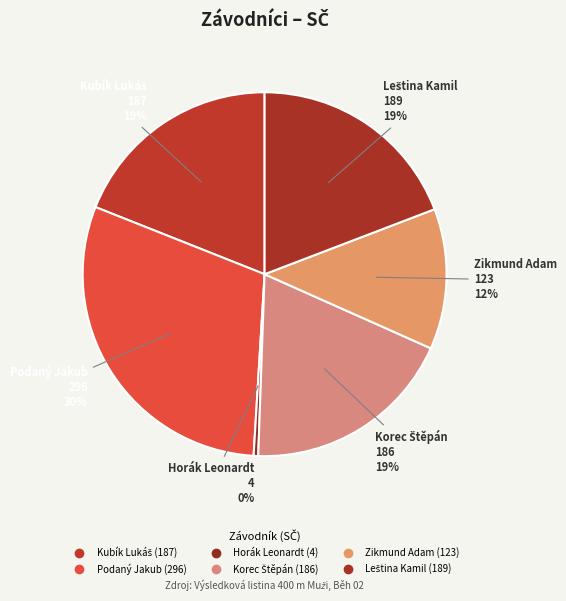

Rank the categories by value from highest to lowest.

Podaný Jakub, Leština Kamil, Kubík Lukáš, Korec Štěpán, Zikmund Adam, Horák Leonardt